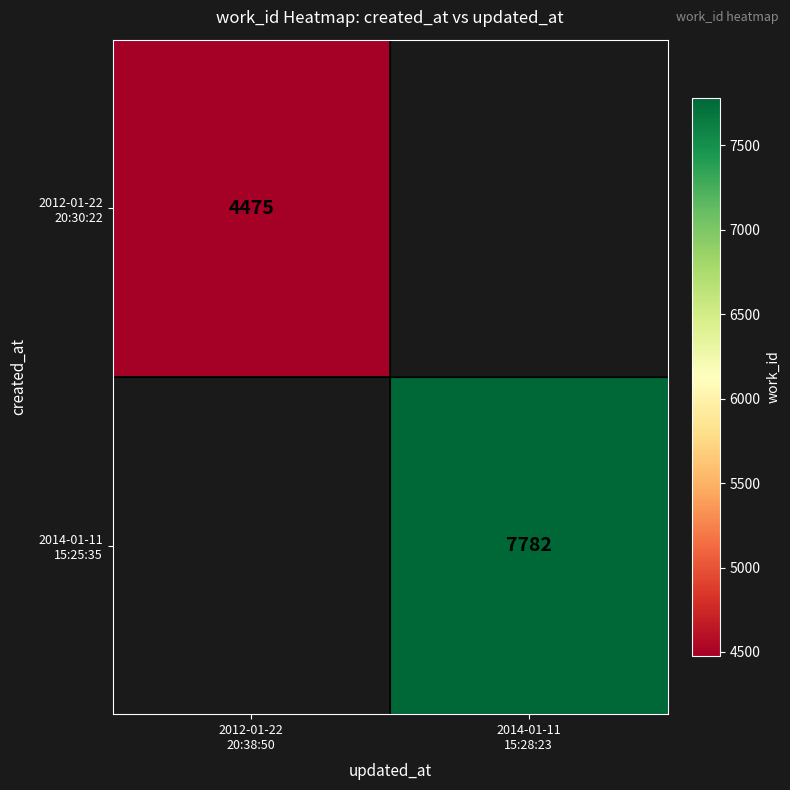

At which label does 2012-01-22 20:30:22 reach its minimum?

2012-01-22 20:38:50